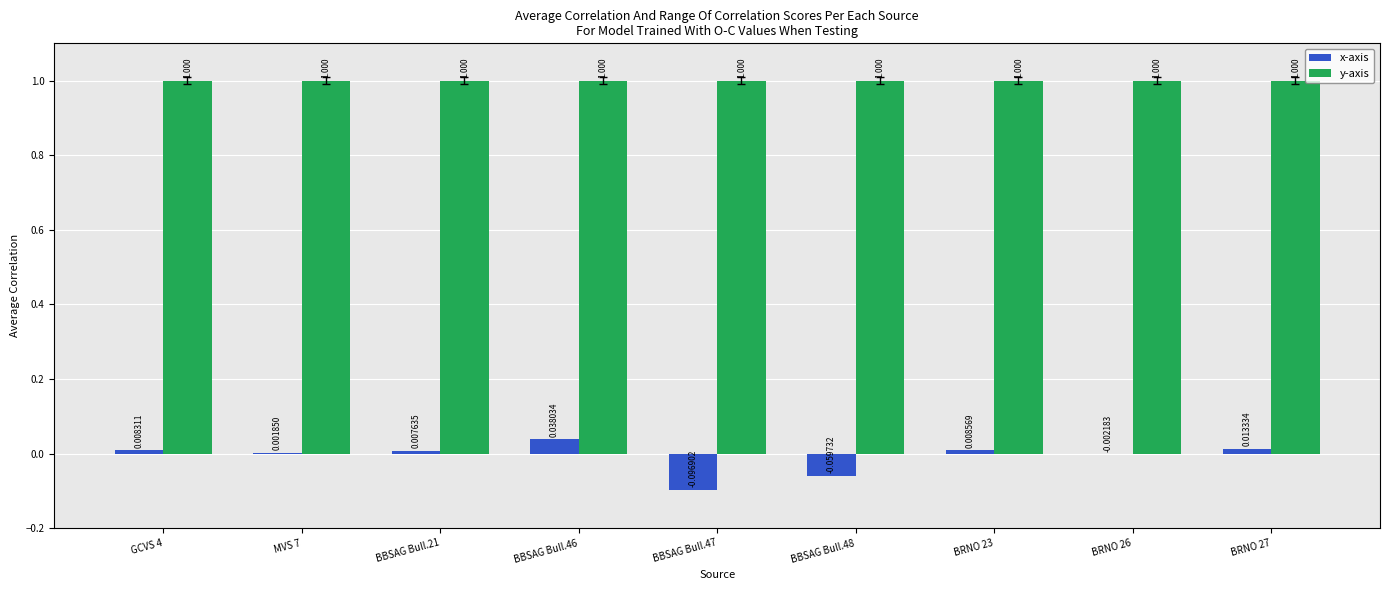

The y-axis series shows 0.5 at MVS 7. True or false?

False